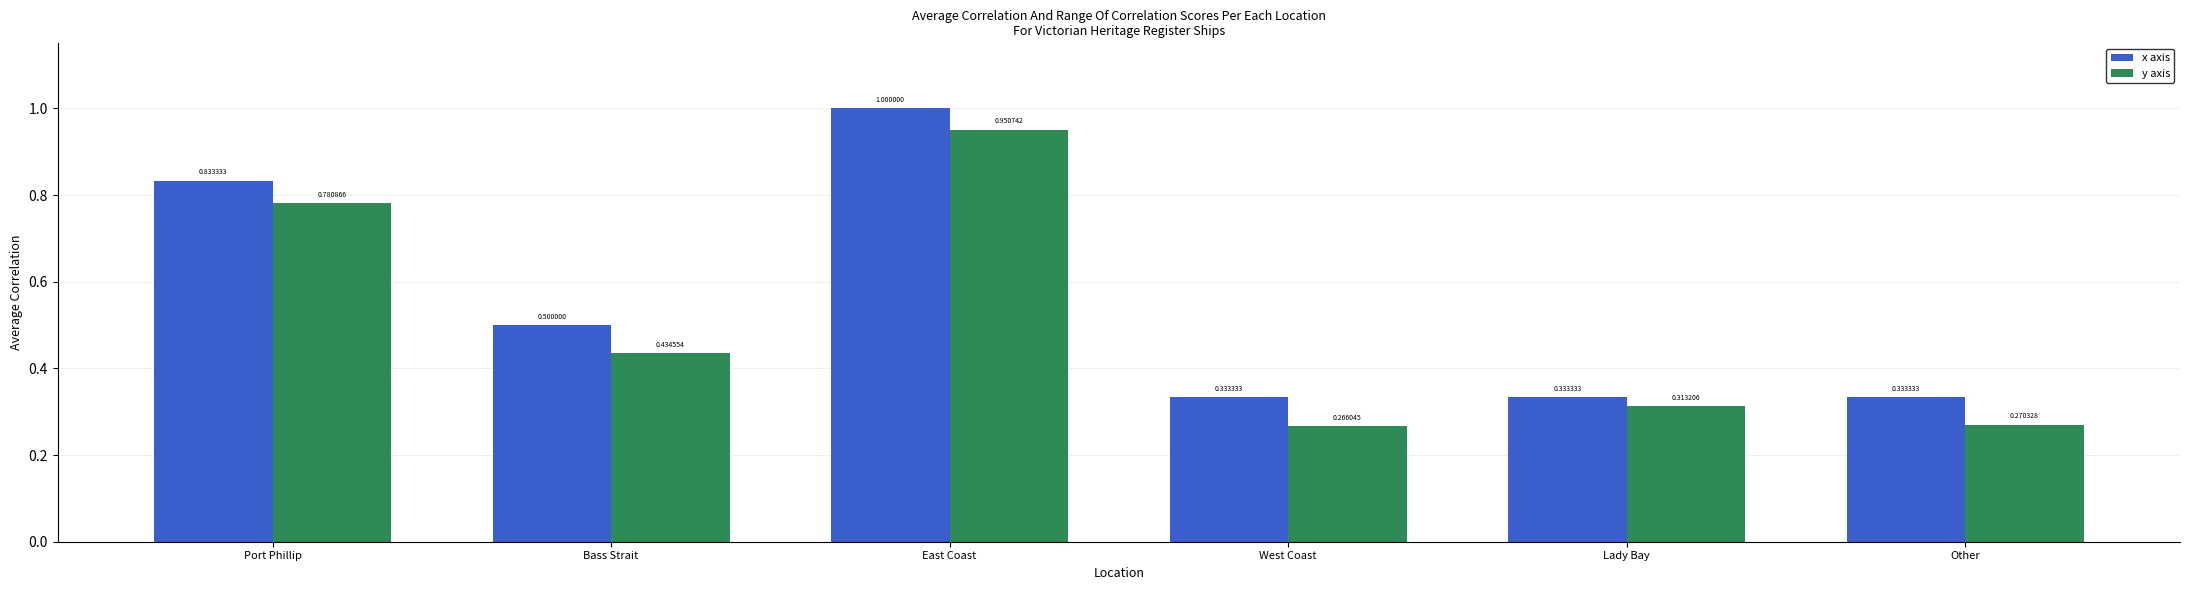

What is the lowest value of the x axis series?

0.3